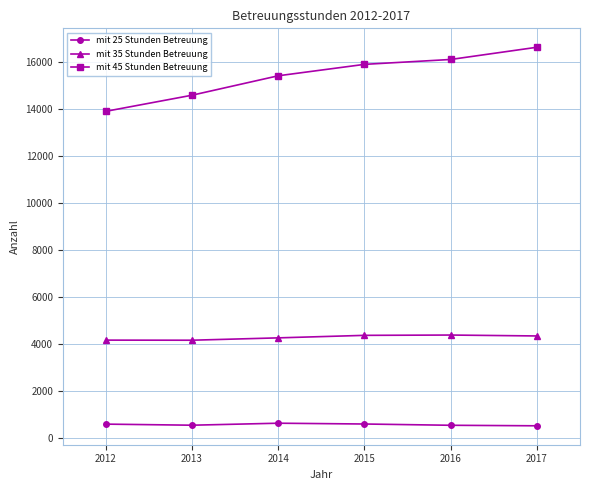

The mit 35 Stunden Betreuung series shows 1523 at 2014. True or false?

False